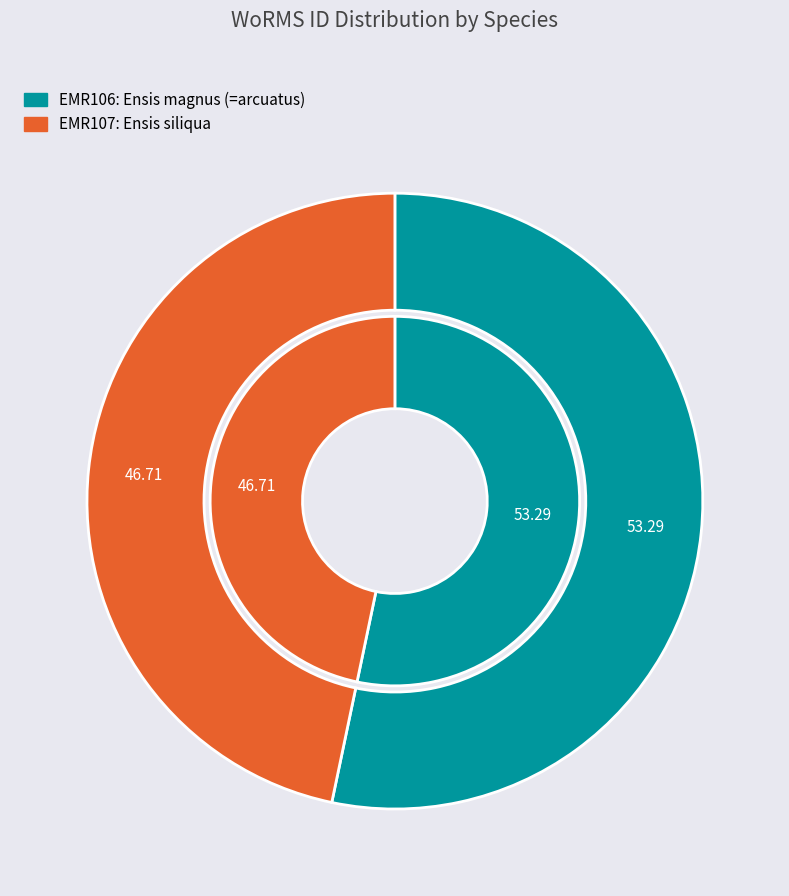

Which slice is the smallest?

Ensis siliqua